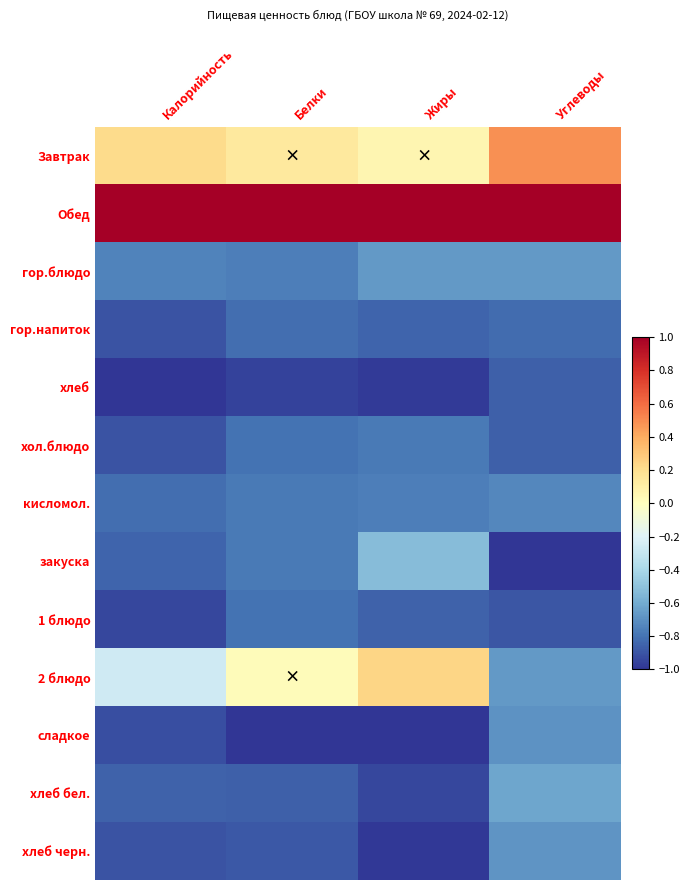

Reading left to right, what are all the values shown in this chart?

Завтрак: Калорийность=0.2	Белки=0.1	Жиры=0.1	Углеводы=0.5
Обед: Калорийность=1.0	Белки=1.0	Жиры=1.0	Углеводы=1.0
гор.блюдо: Калорийность=-0.7	Белки=-0.8	Жиры=-0.7	Углеводы=-0.7
гор.напиток: Калорийность=-0.9	Белки=-0.8	Жиры=-0.8	Углеводы=-0.8
хлеб: Калорийность=-1.0	Белки=-1.0	Жиры=-1.0	Углеводы=-0.9
хол.блюдо: Калорийность=-0.9	Белки=-0.8	Жиры=-0.8	Углеводы=-0.9
кисломол.: Калорийность=-0.8	Белки=-0.8	Жиры=-0.8	Углеводы=-0.7
закуска: Калорийность=-0.8	Белки=-0.8	Жиры=-0.5	Углеводы=-1.0
1 блюдо: Калорийность=-0.9	Белки=-0.8	Жиры=-0.9	Углеводы=-0.9
2 блюдо: Калорийность=-0.3	Белки=0.0	Жиры=0.2	Углеводы=-0.7
сладкое: Калорийность=-0.9	Белки=-1.0	Жиры=-1.0	Углеводы=-0.7
хлеб бел.: Калорийность=-0.9	Белки=-0.9	Жиры=-0.9	Углеводы=-0.6
хлеб черн.: Калорийность=-0.9	Белки=-0.9	Жиры=-1.0	Углеводы=-0.7